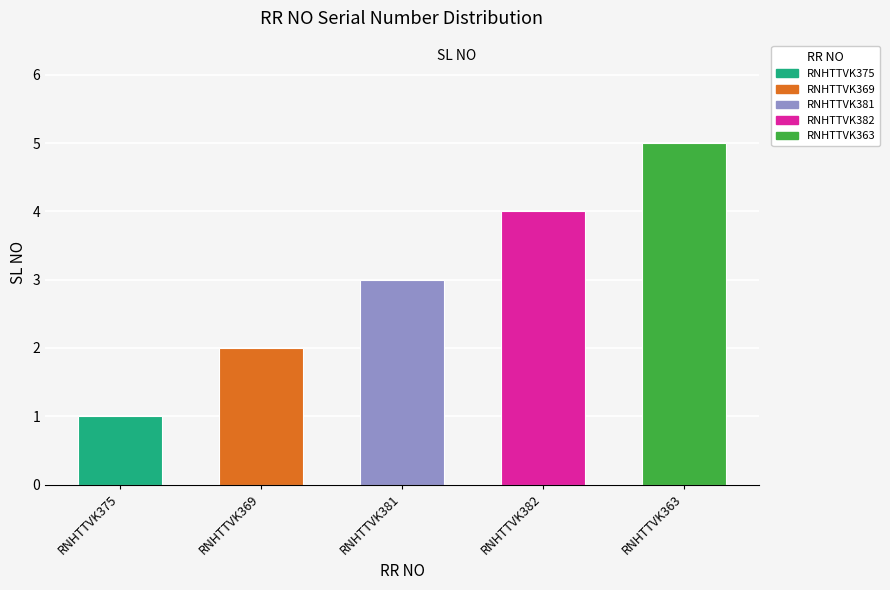

What is the sum of the values at RNHTTVK382 and RNHTTVK381?

7